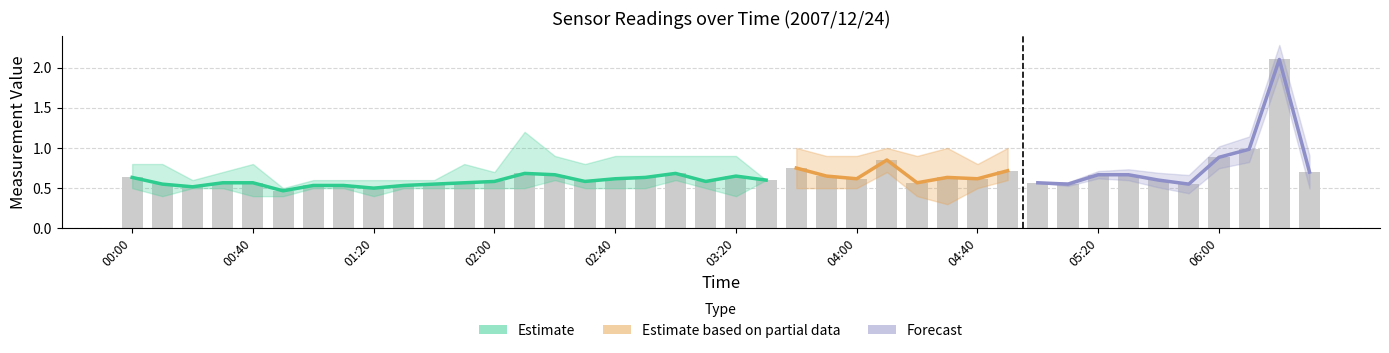

Which has a higher value, 04:10 or 05:00?

04:10